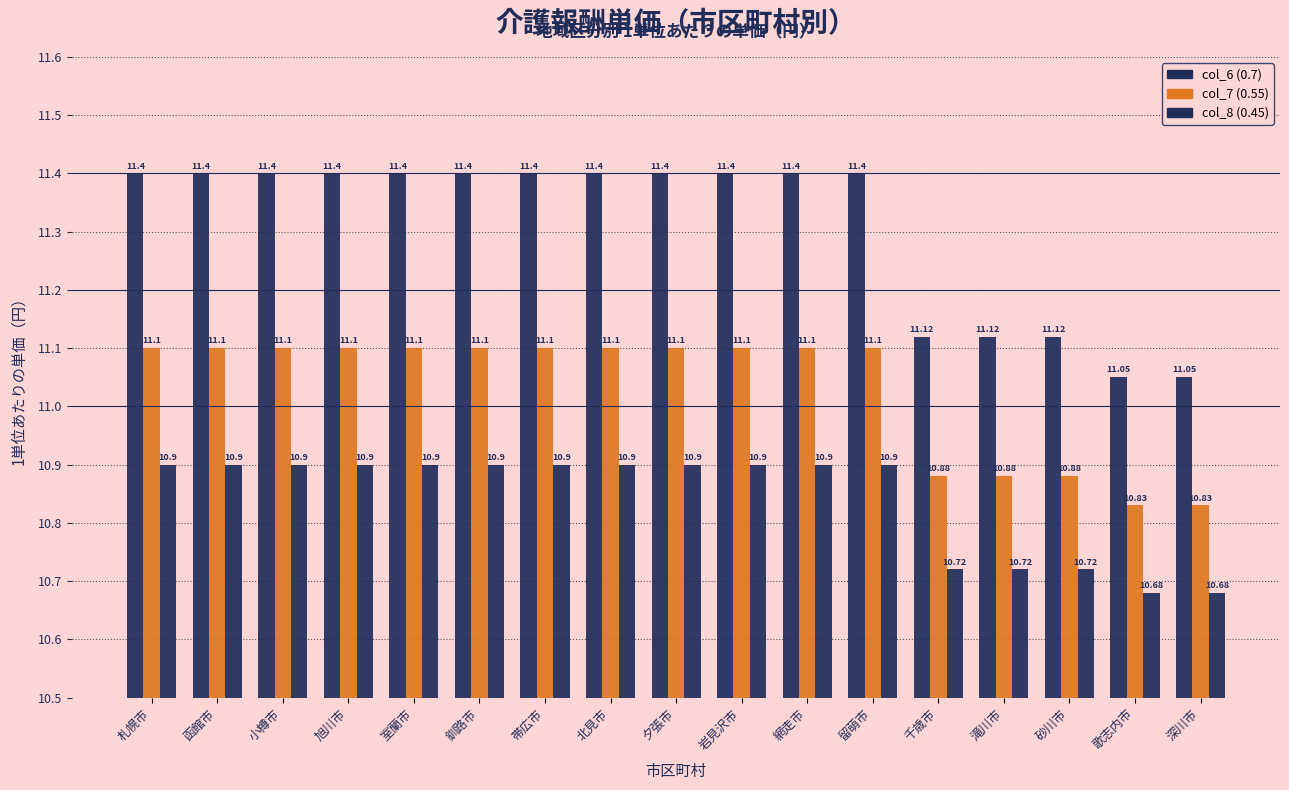

Rank the series by their maximum value, from highest to lowest.

col_6 (0.7), col_7 (0.55), col_8 (0.45)